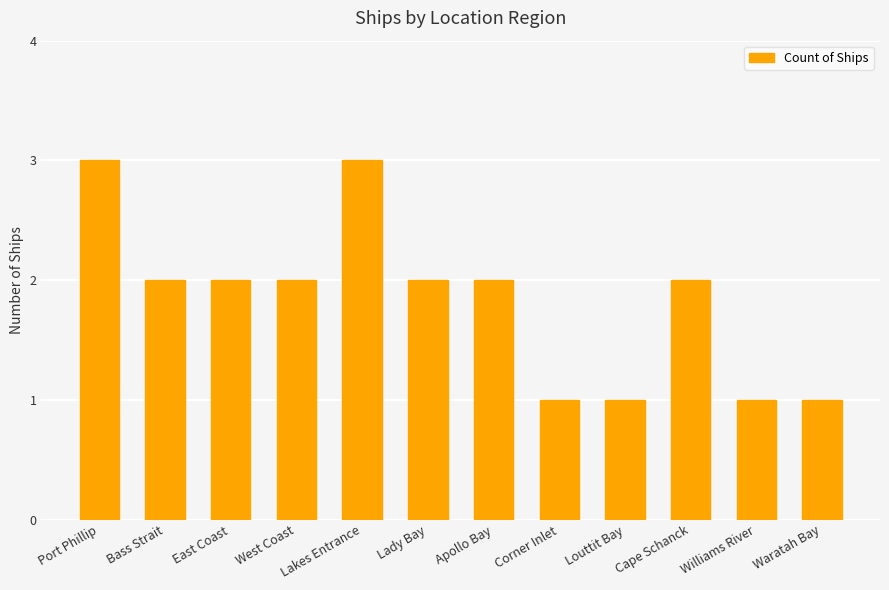

Between Williams River and Cape Schanck, which is larger?

Cape Schanck